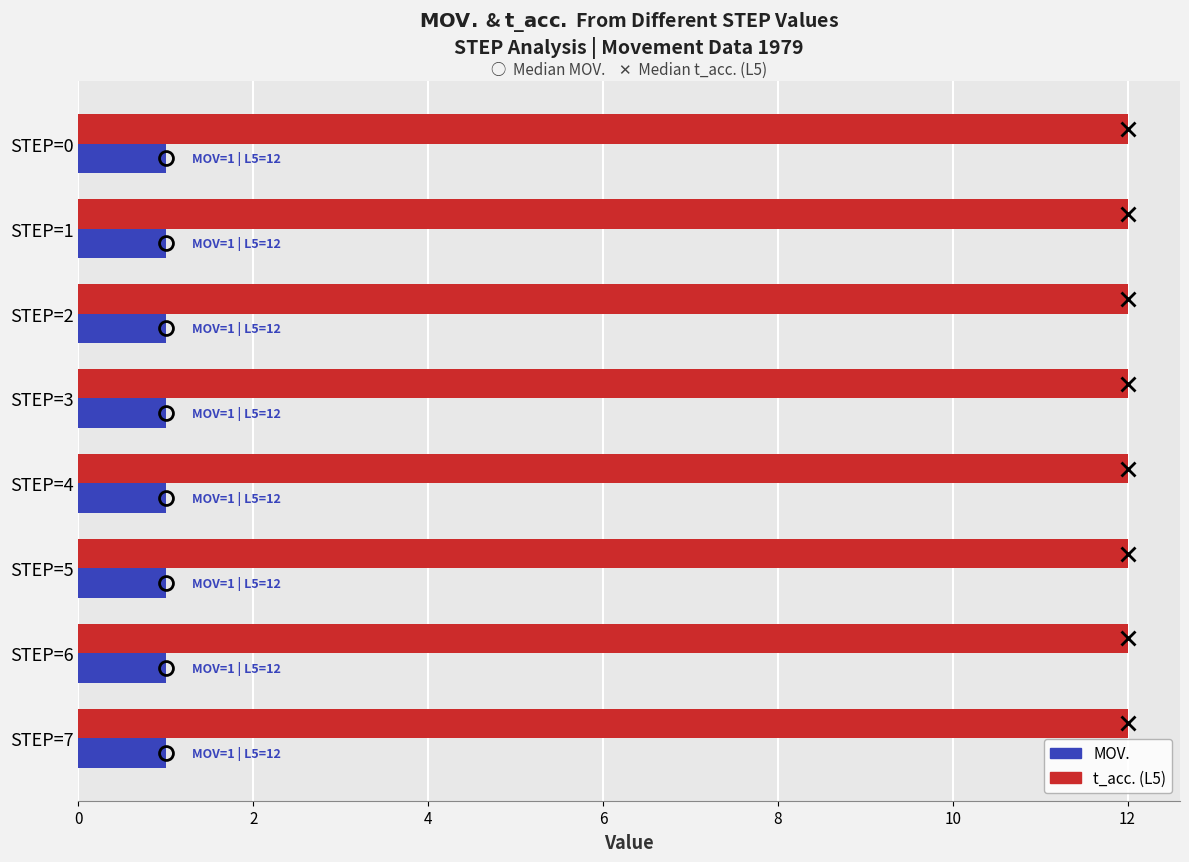

What is the sum of the t_acc. (L5) values at STEP=3 and STEP=6?

24